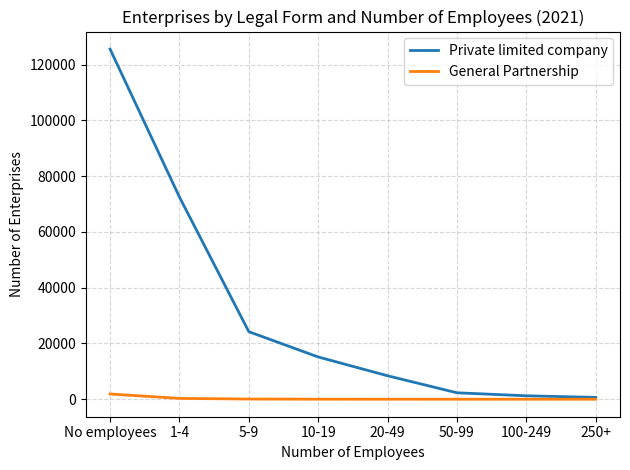

List the series in order of their peak value, highest first.

Private limited company, General Partnership